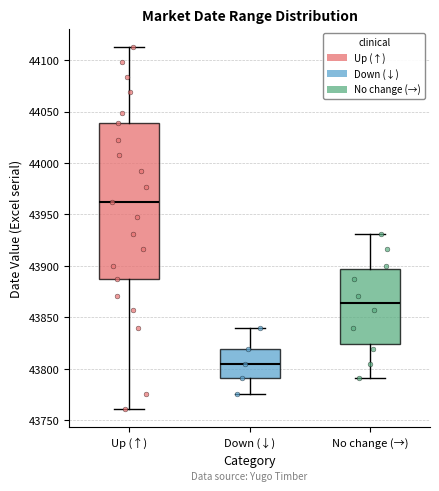

Where does the lower whisker of the box for Down (↓) end on the y-axis? The values are not printed on the chart, so give them approximately, as read against the axis.

43775